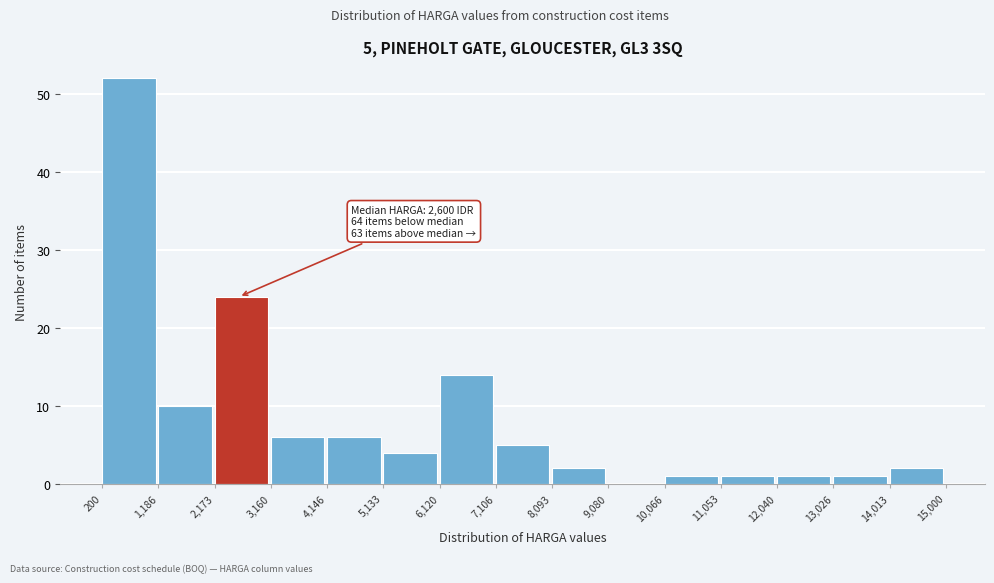

Over which range of the x-axis is the bar tallest?

200 to 1,186